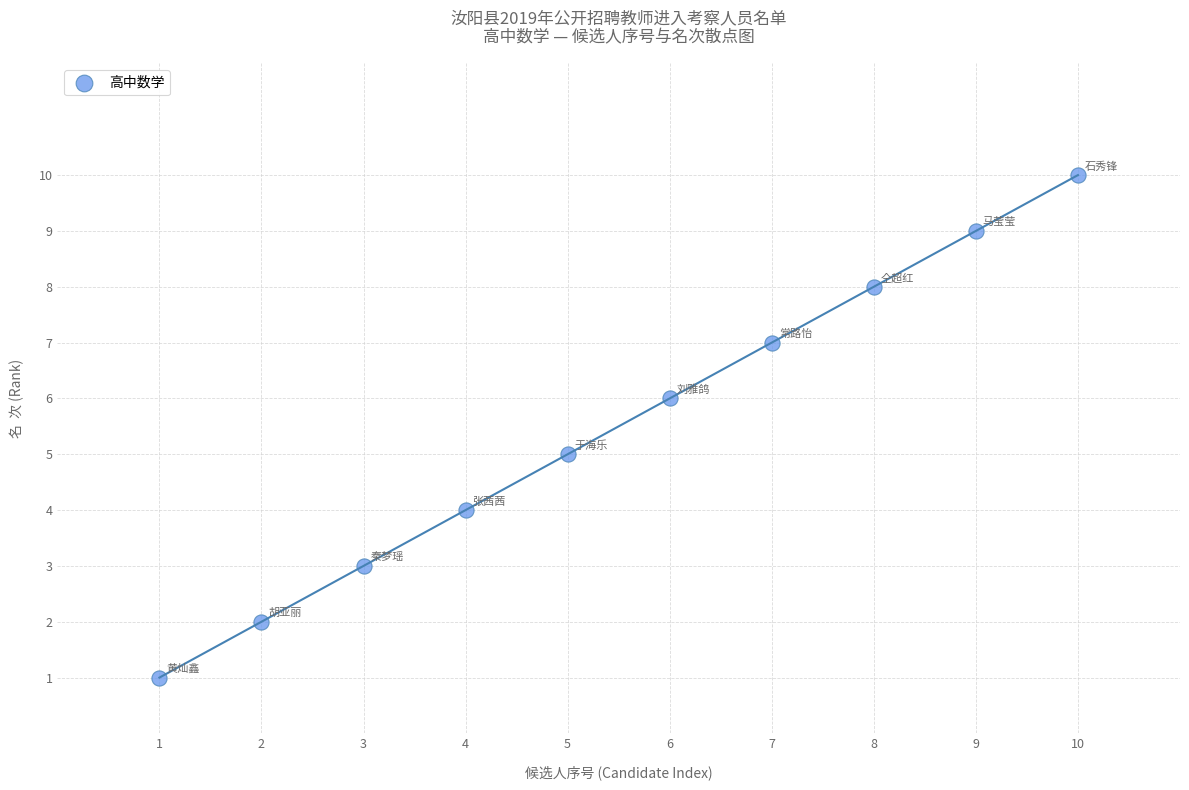

What is the average Y value?

6